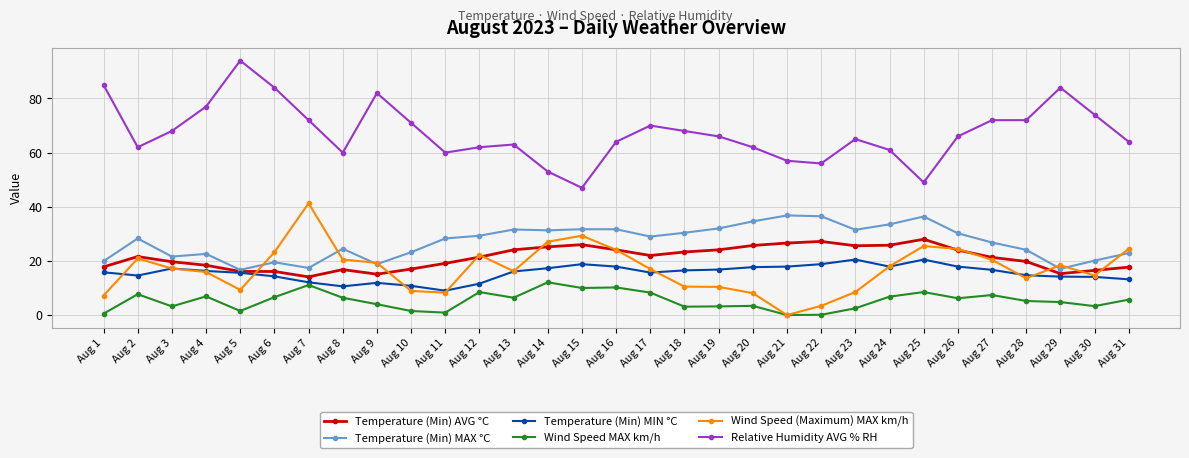

True or false: Wind Speed MAX km/h and Temperature (Min) MAX °C cross at least once.

False